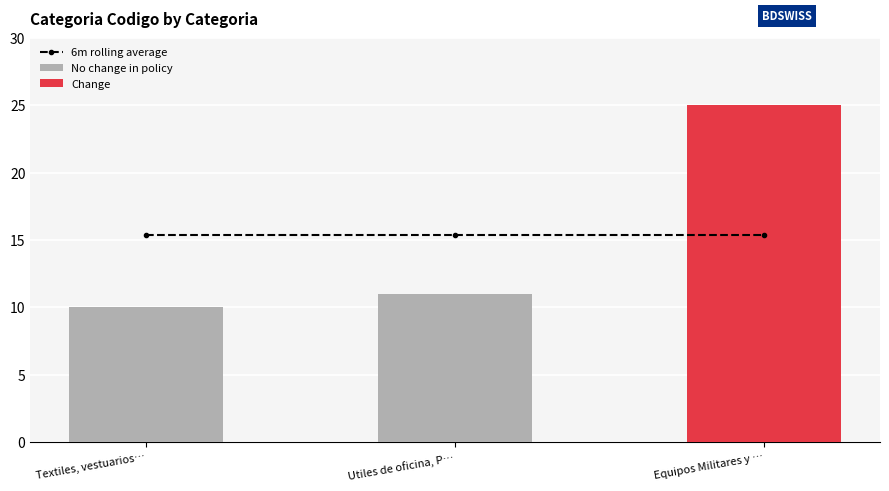

How many bars are there in total?

3